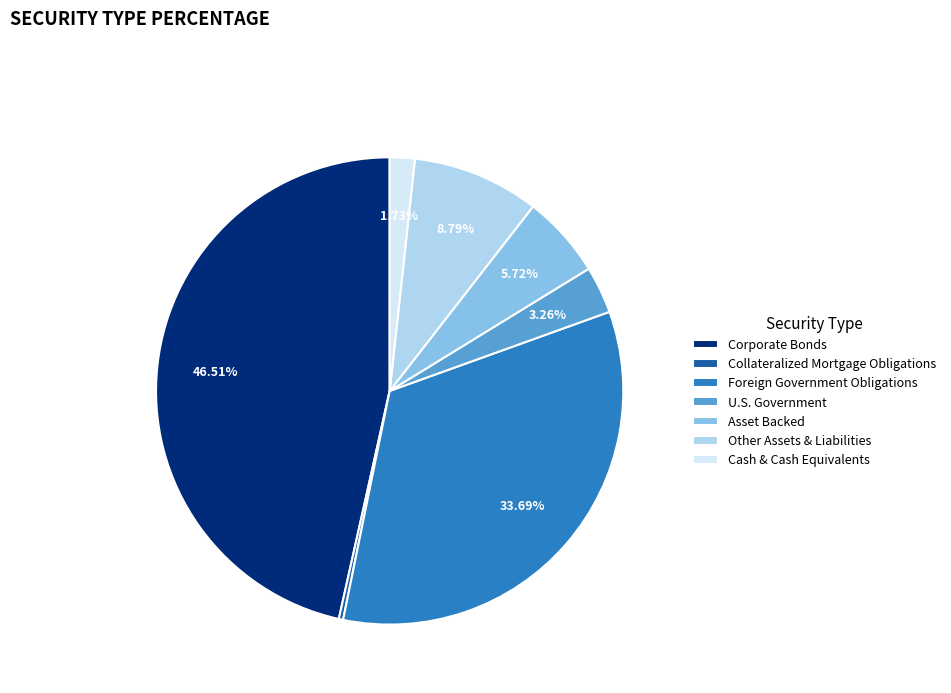

Does any single category account for the majority?

No